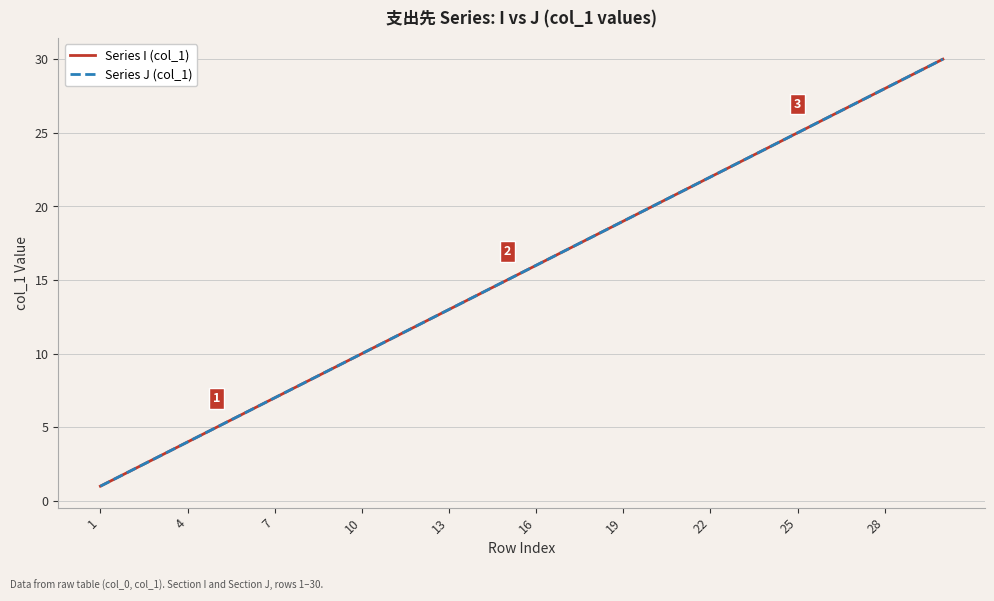

Does the chart display data point markers on the line(s)?

No